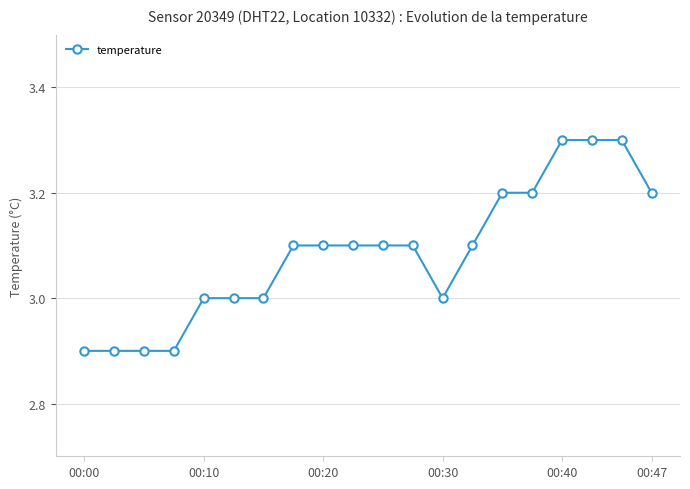

How many categories are shown in the chart?

20